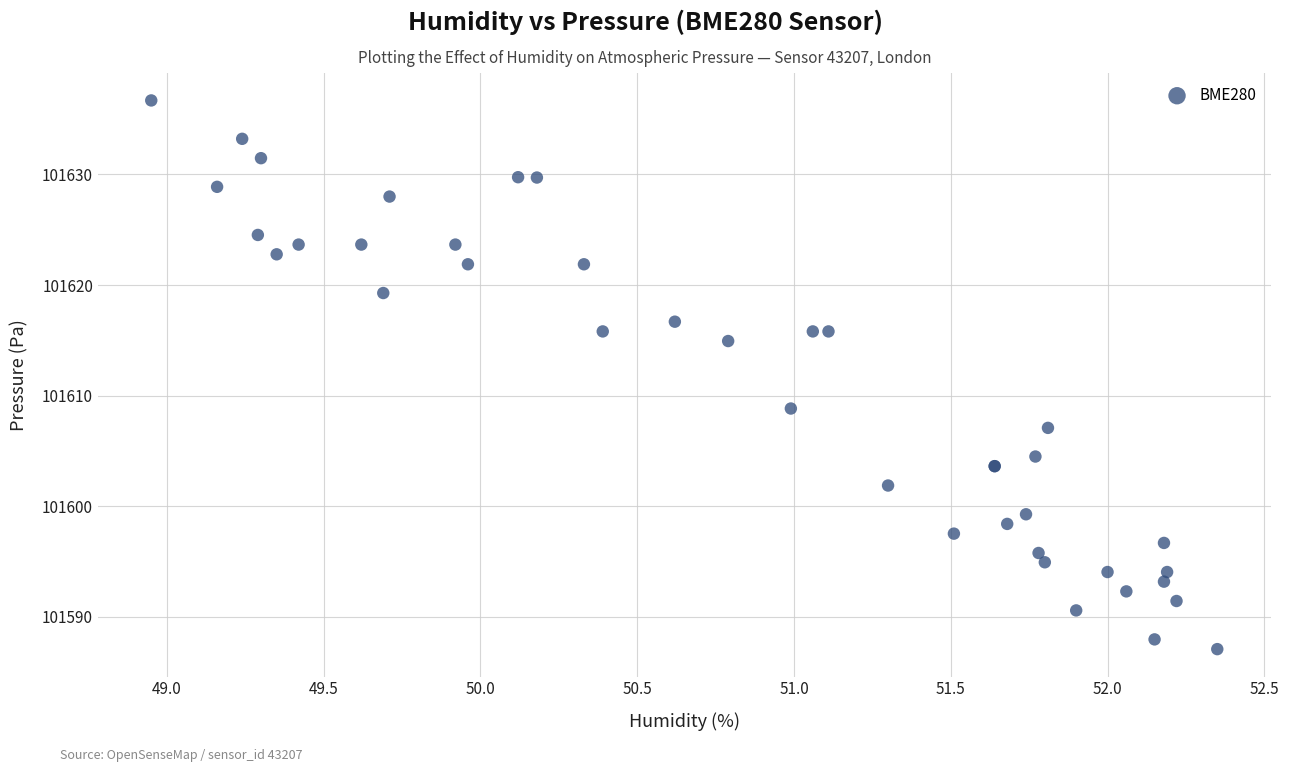

What Y value in the scatter plot is closest to 101611?

101608.8